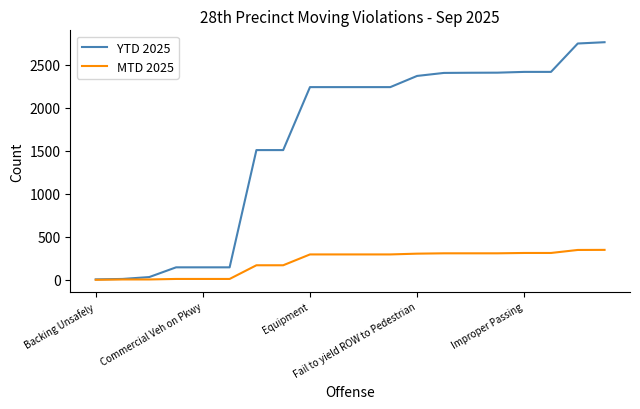

List the series in order of their overall mean, lowest first.

MTD 2025, YTD 2025